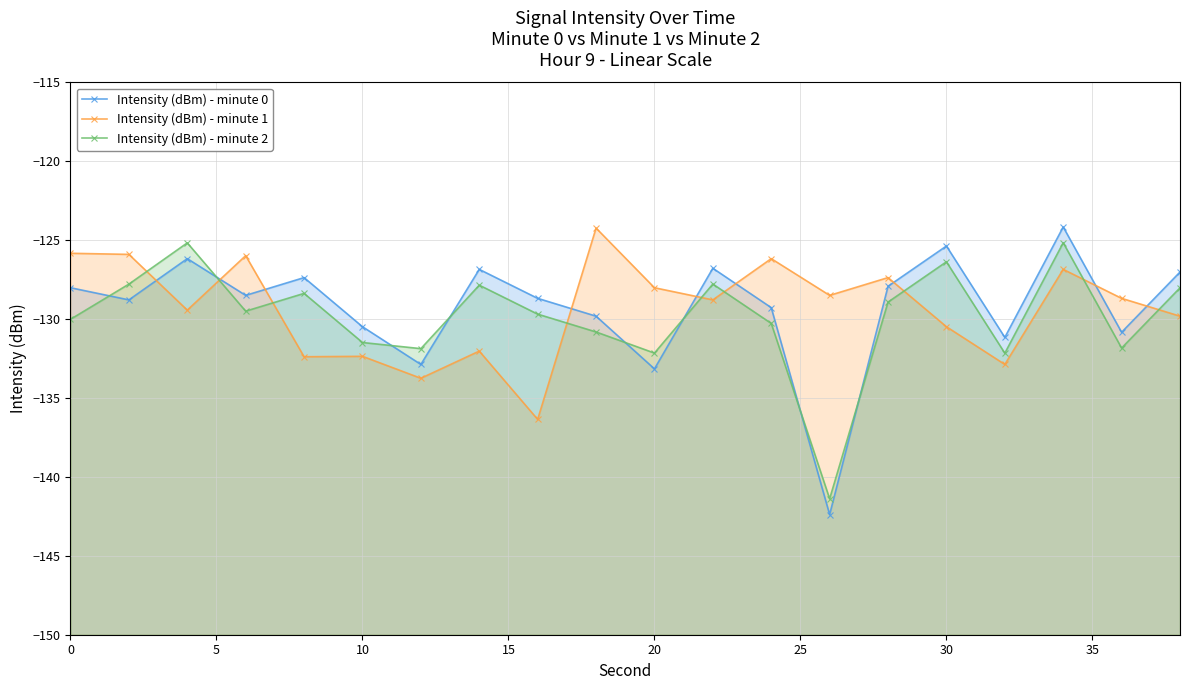

How many data points in Intensity (dBm) - minute 0 are above -128?

8